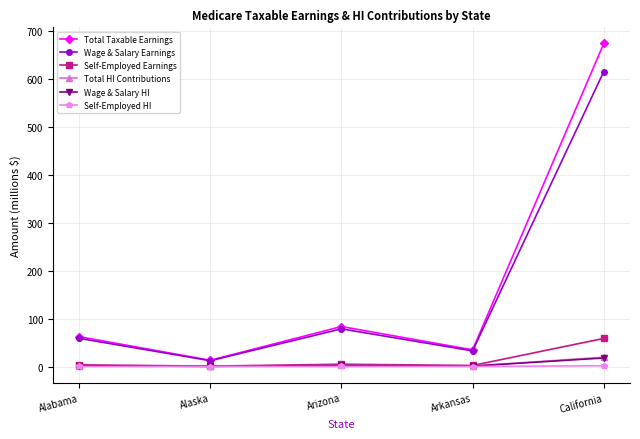

Which category has the highest value across all series?

California